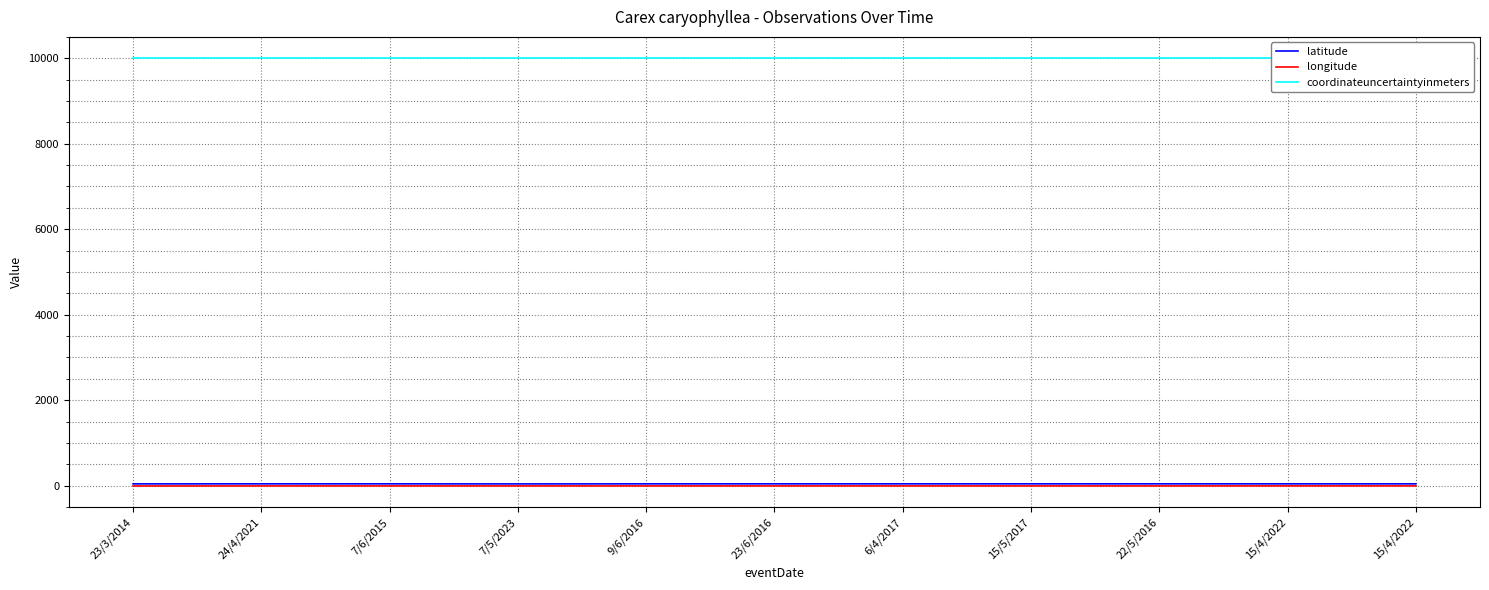

Which series changed the most between 9/6/2016 and 15/5/2017?

latitude